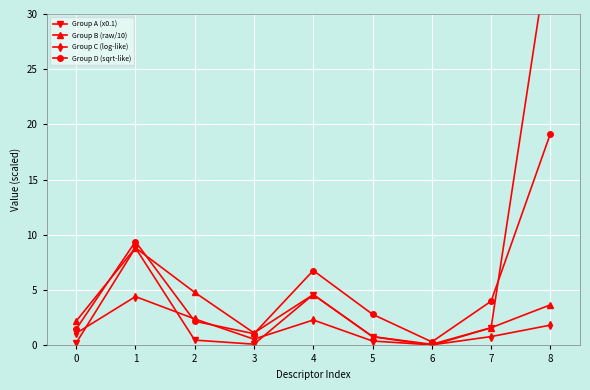

Between 8 and 0, which is larger?

8